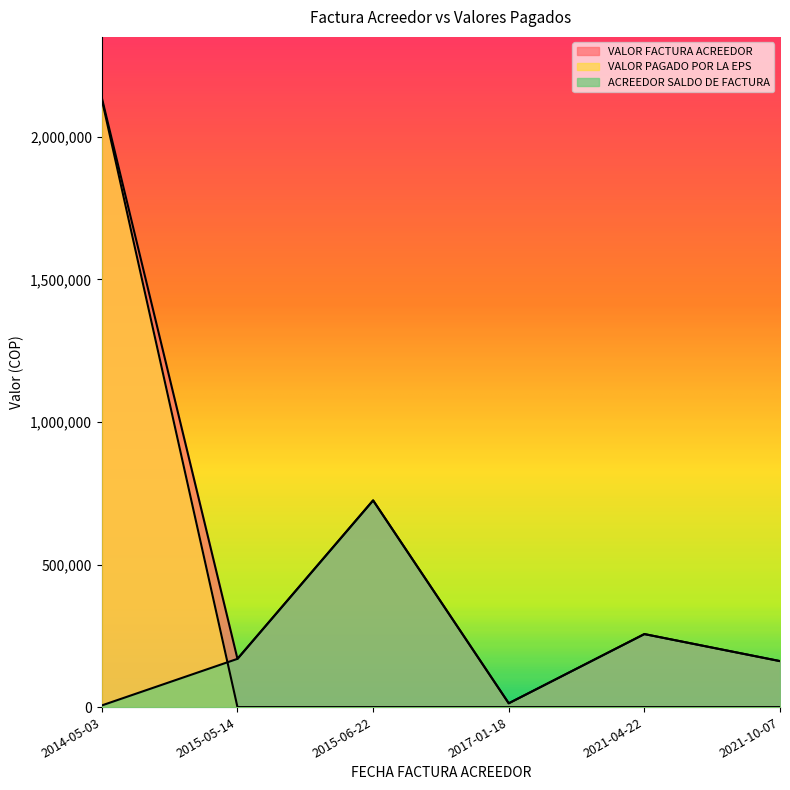

What is the total value across all series at 2014-05-03?

4273470